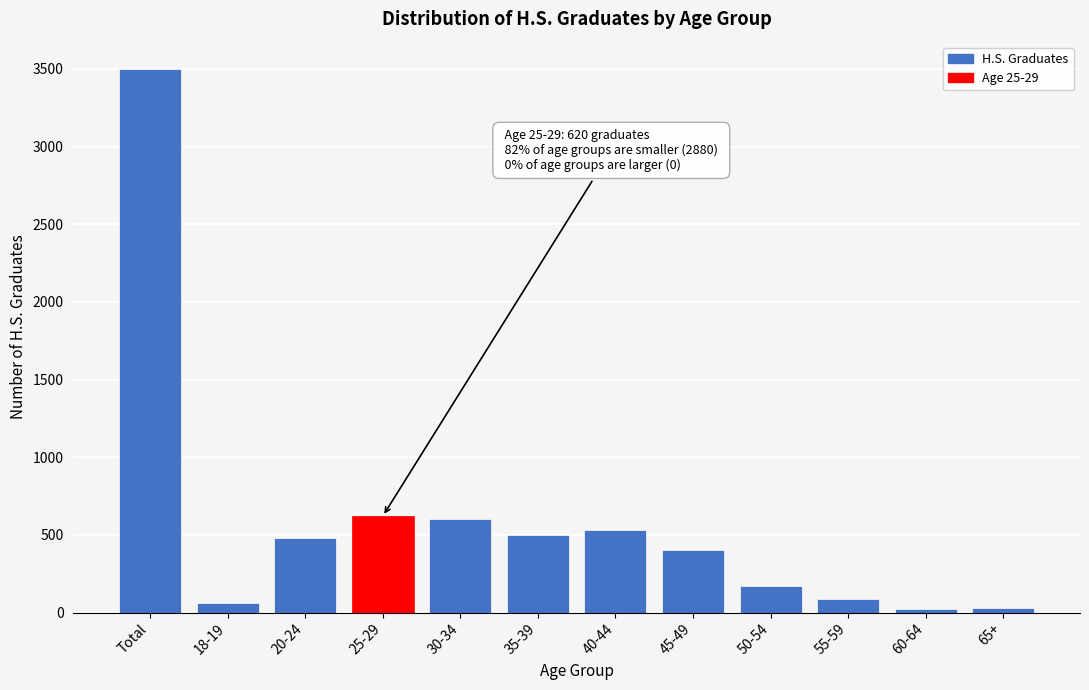

What is the greatest value displayed?

3500